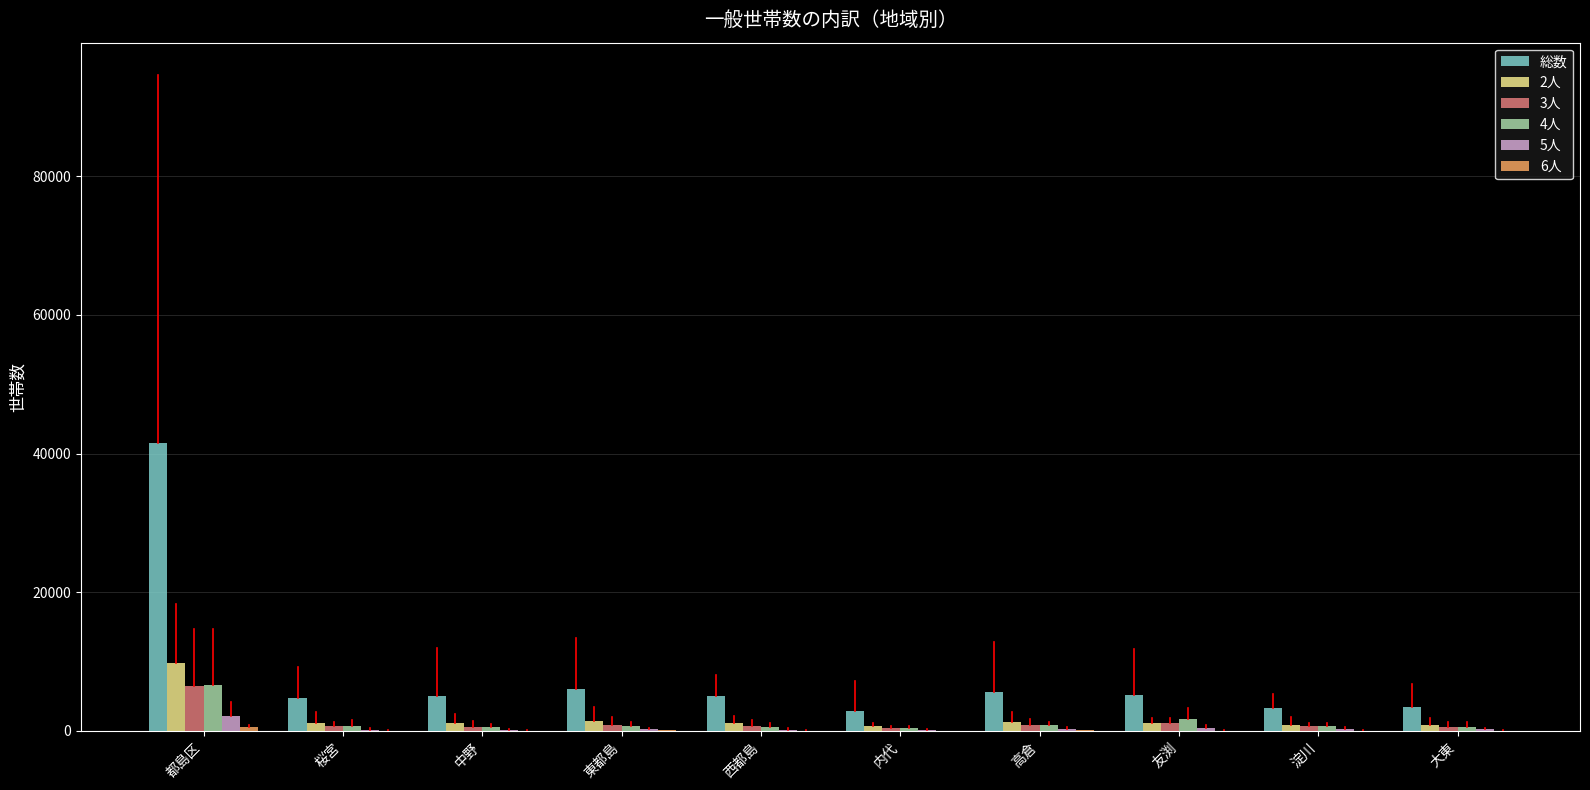

What value does the 総数 series have at 西都島?

5087